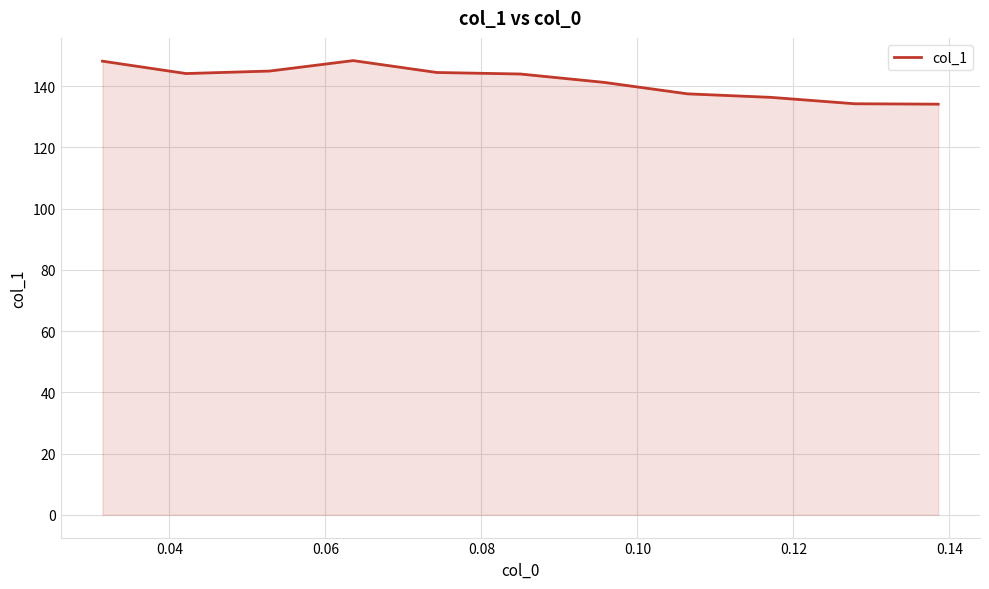

What is the greatest value displayed?

148.3